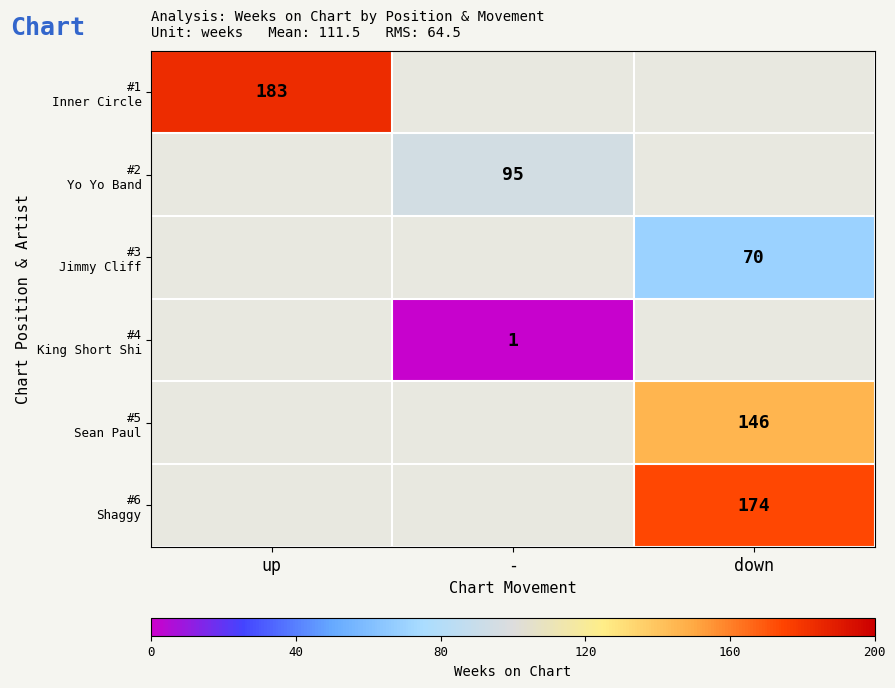

At which category does the chart reach its minimum across all series?

-